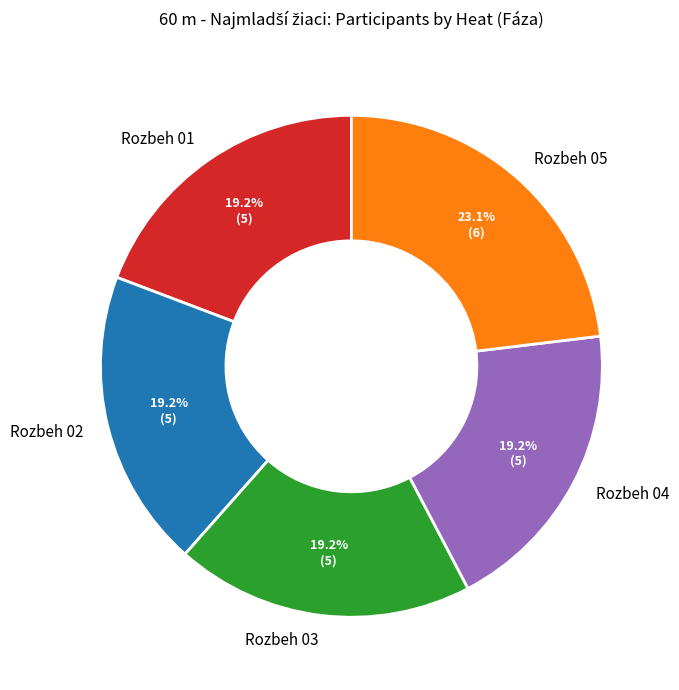

To the nearest percent, what is the difference between the largest and smallest slice percentages?

4%